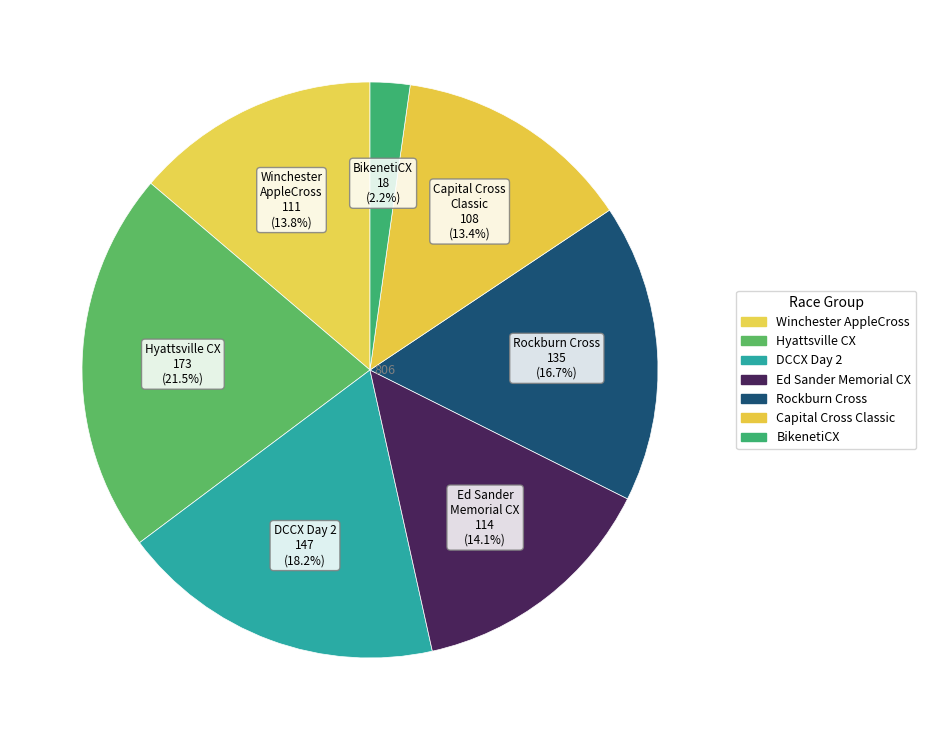

Count the number of slices in the pie.

7